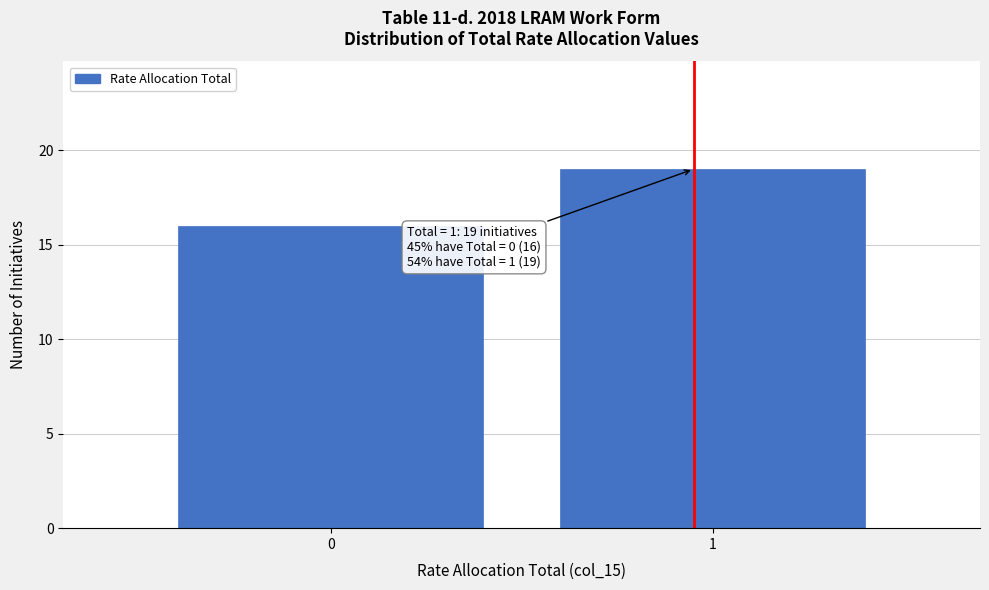

Reading right to left, extract all data points from this chart.

1=19	0=16